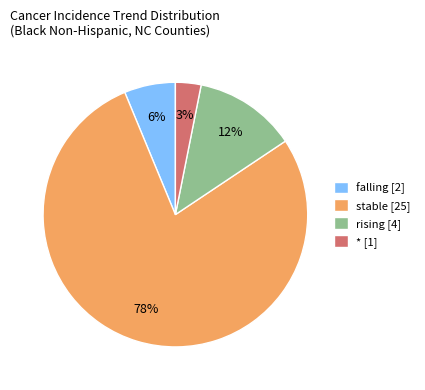

Does * account for over 50% of the chart?

No